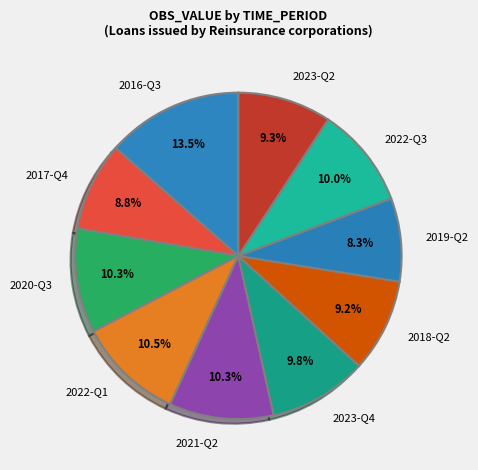

Between 2017-Q4 and 2022-Q3, which is larger?

2022-Q3